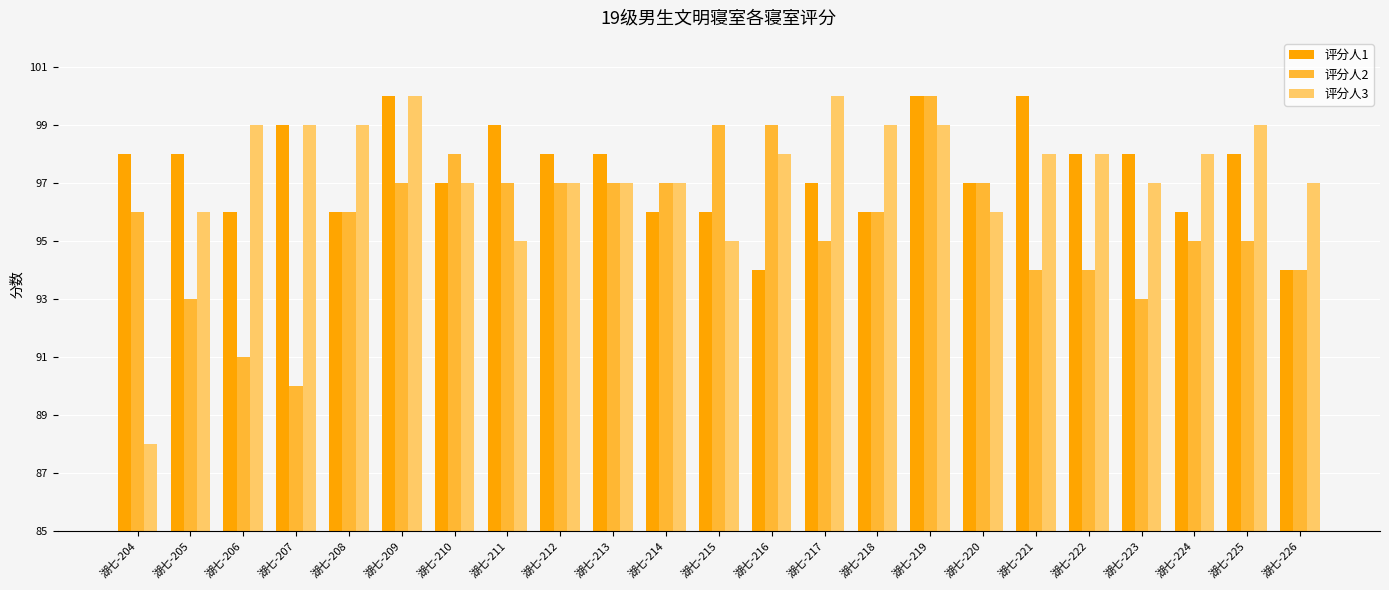

How many bars are there in each group?

3